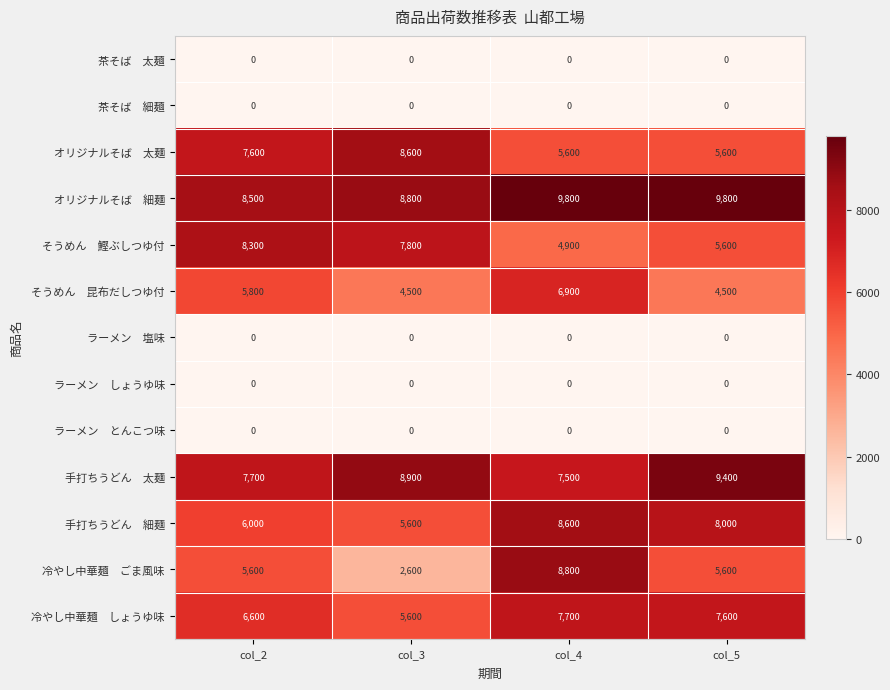

At how many categories does at least one series exceed 3703?

4